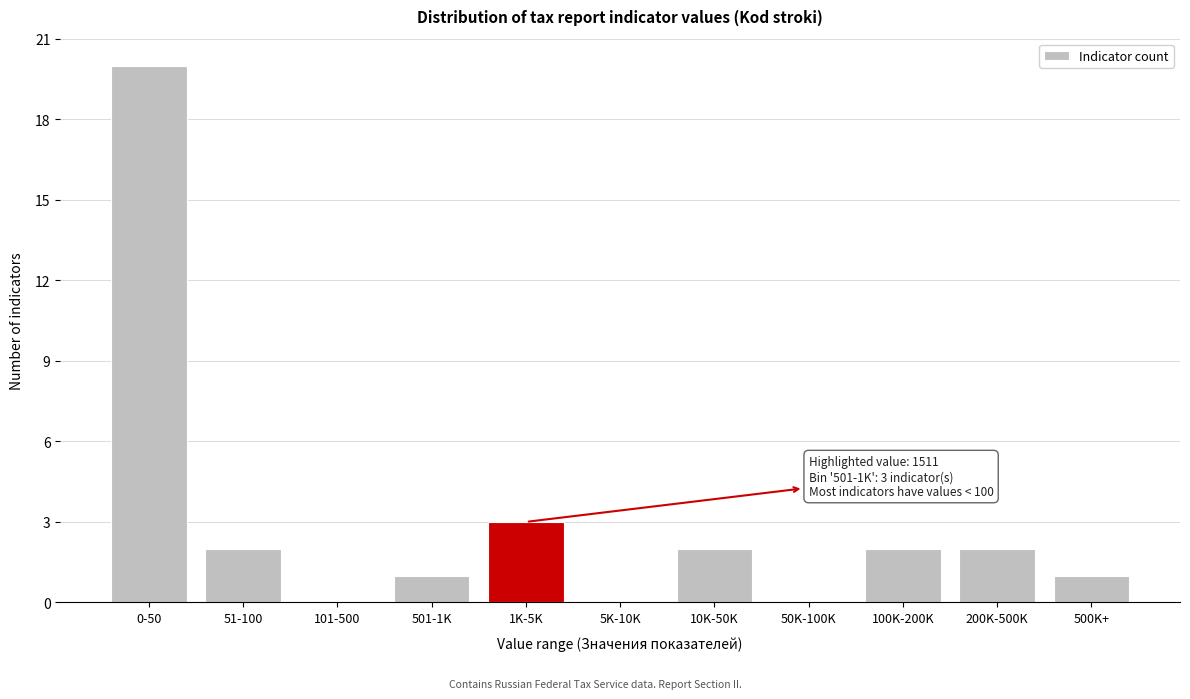

Reading right to left, what are all the values shown in this chart?

500K+=1	200K-500K=2	100K-200K=2	50K-100K=0	10K-50K=2	5K-10K=0	1K-5K=3	501-1K=1	101-500=0	51-100=2	0-50=20